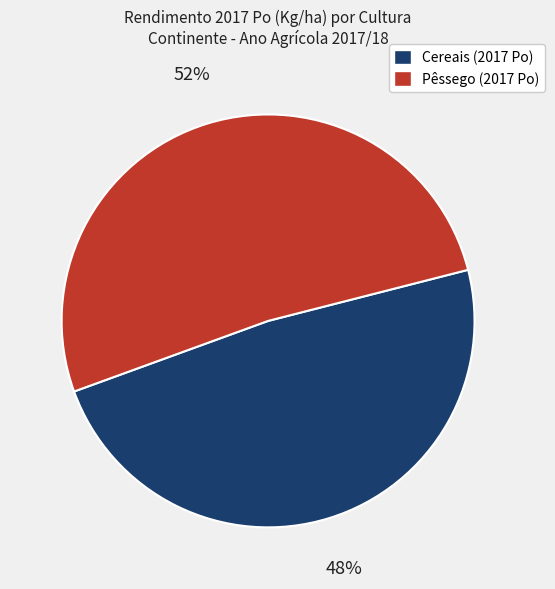

To the nearest percent, what is the average slice percentage?

50%